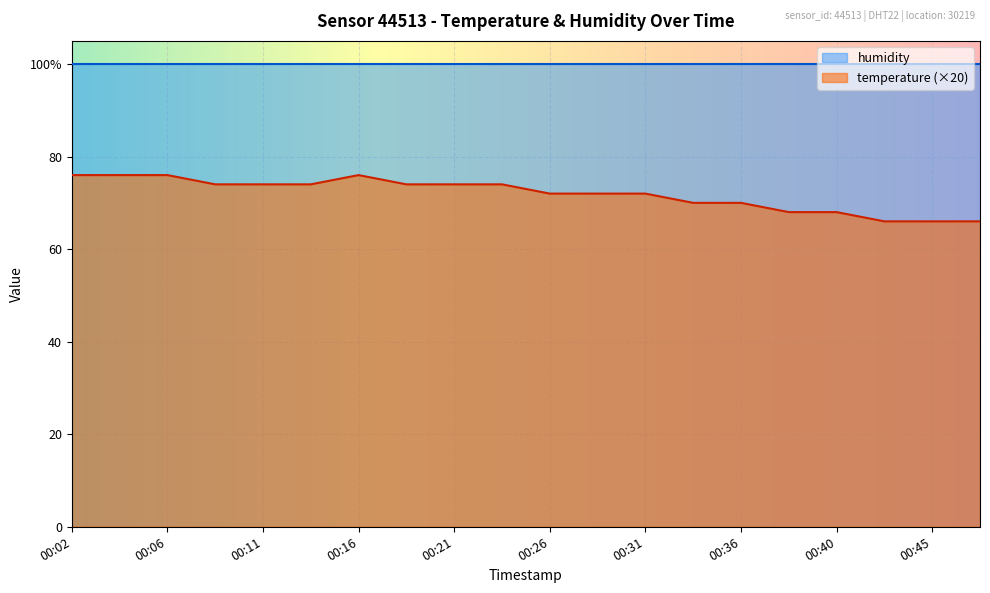

How many points are higher than both their immediate neighbors (excluding endpoints)?

1